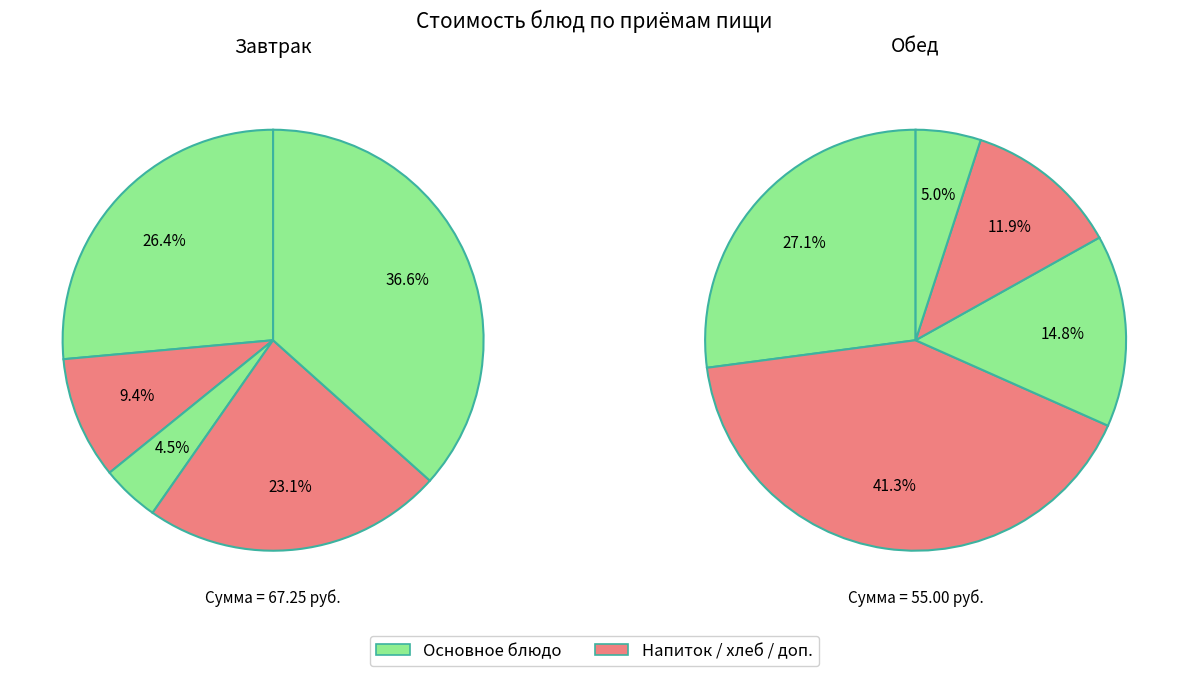

To the nearest percent, what is the difference between the largest and smallest slice percentages?

36%